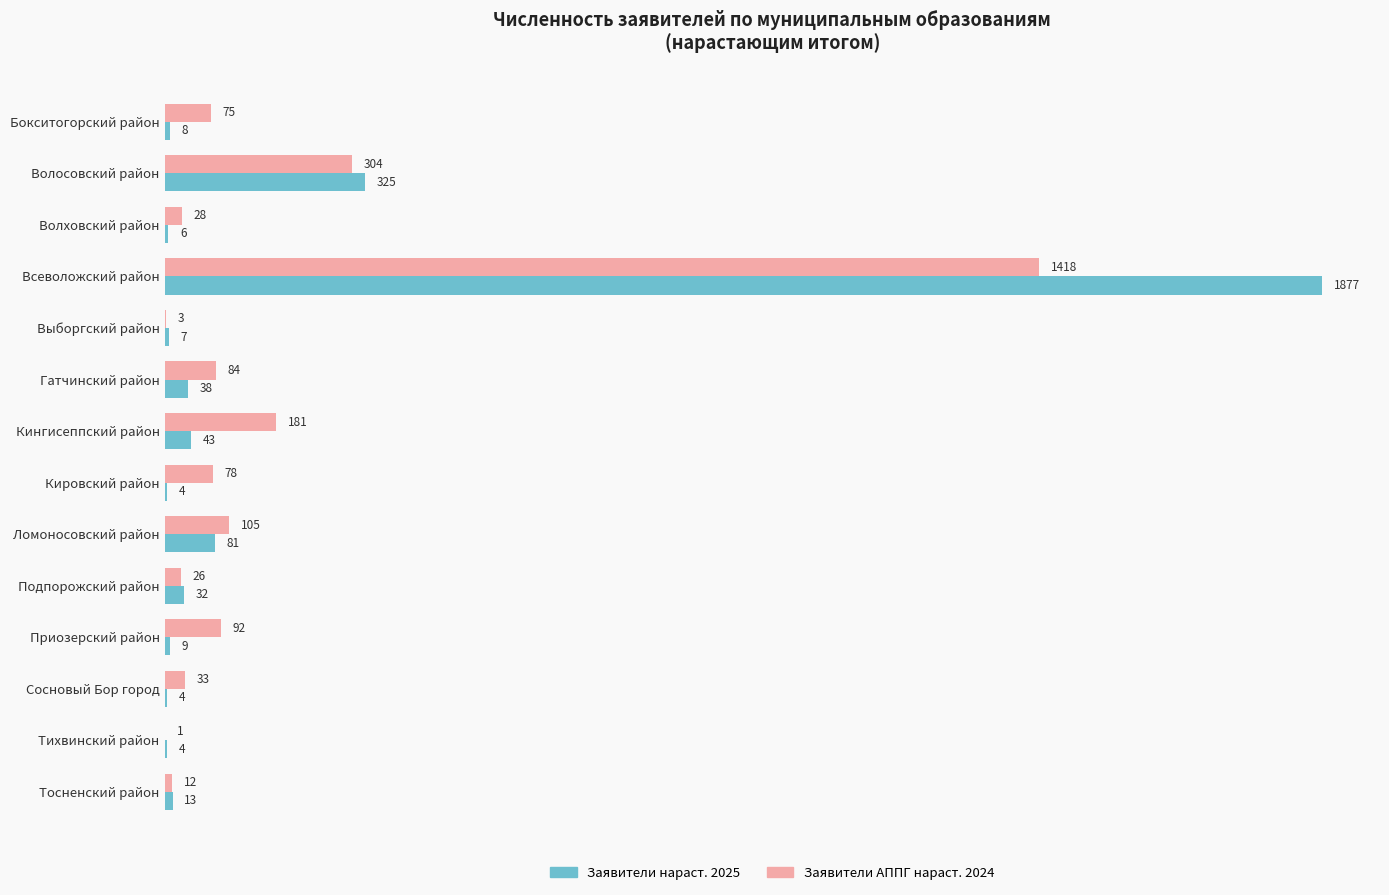

Is it true that Заявители нараст. 2025 equals 4 at Тихвинский район?

True